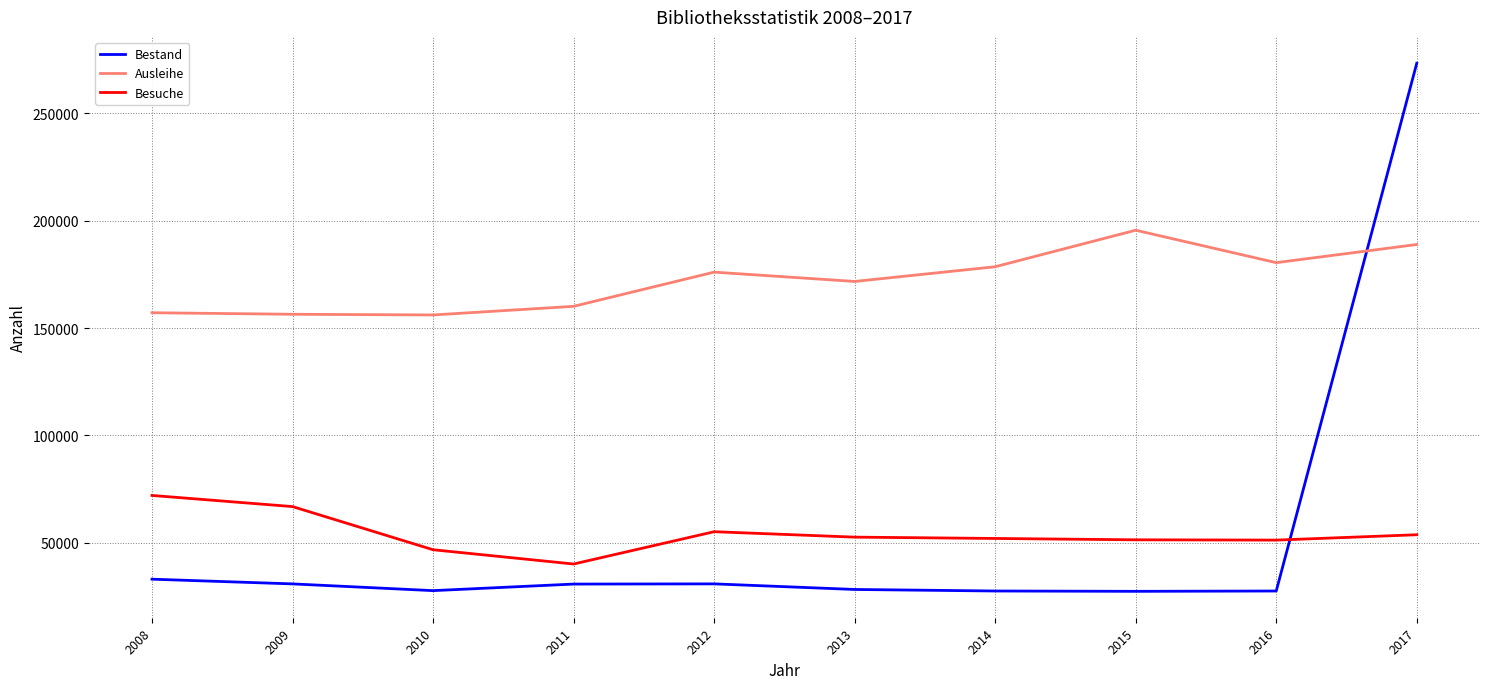

Where is Ausleihe nearest to the value 175829?

2012